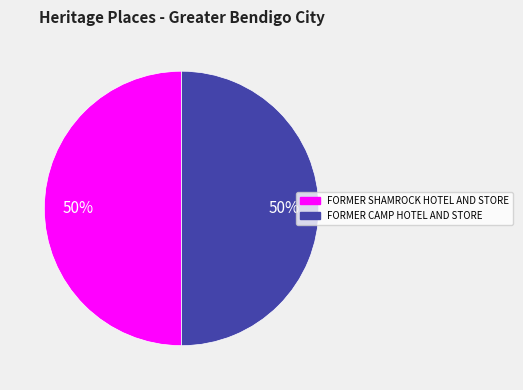

To the nearest percent, what is the average slice percentage?

50%